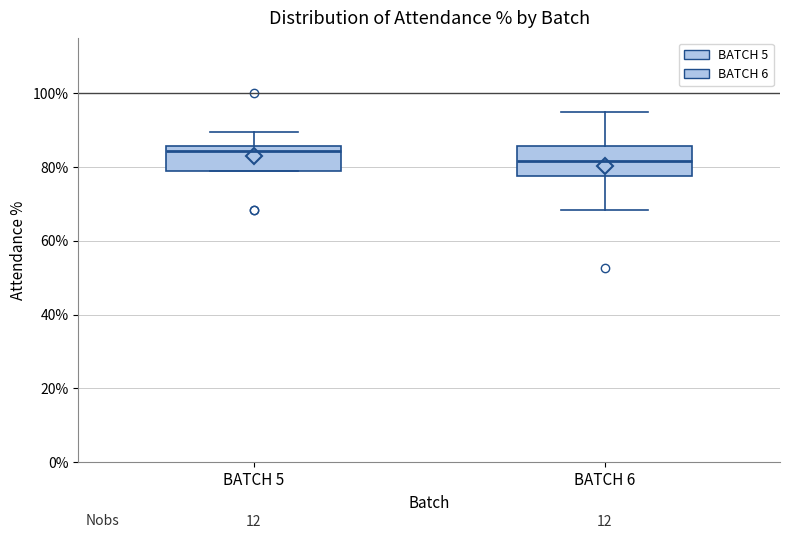

Which box's median line is the lowest?

BATCH 6